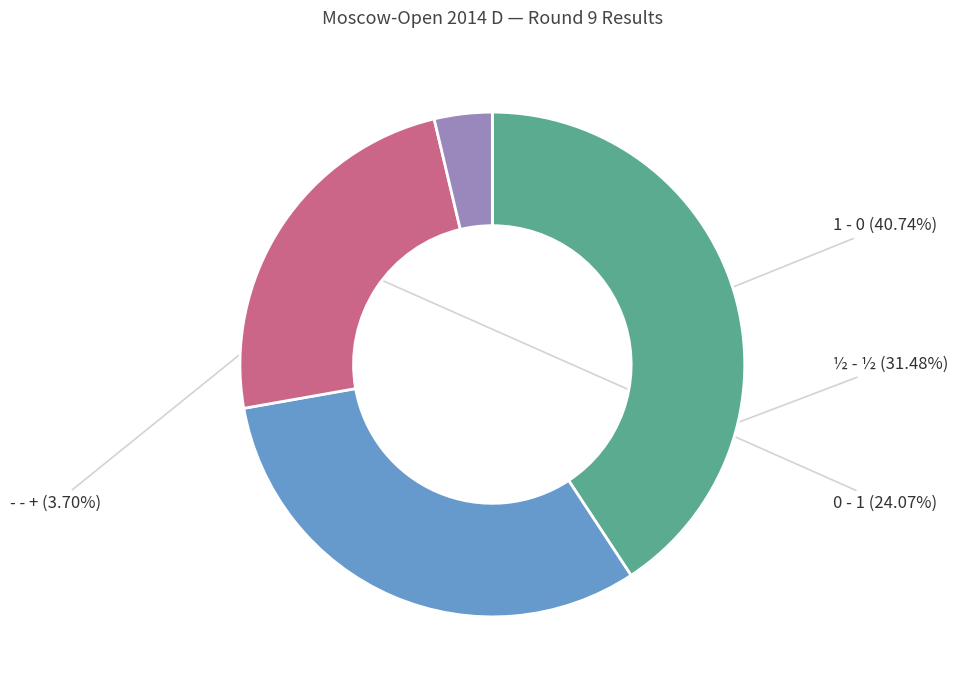

To the nearest percent, what percentage of the pie is ½ - ½?

31%